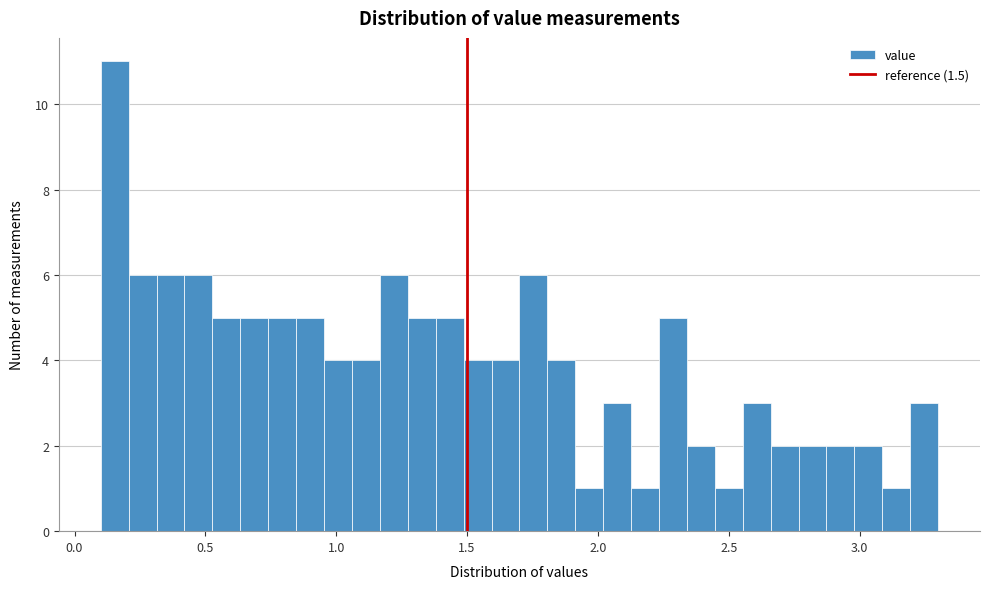

Read against the x-axis, roughly where is the centre of the tallest bar?

0.15